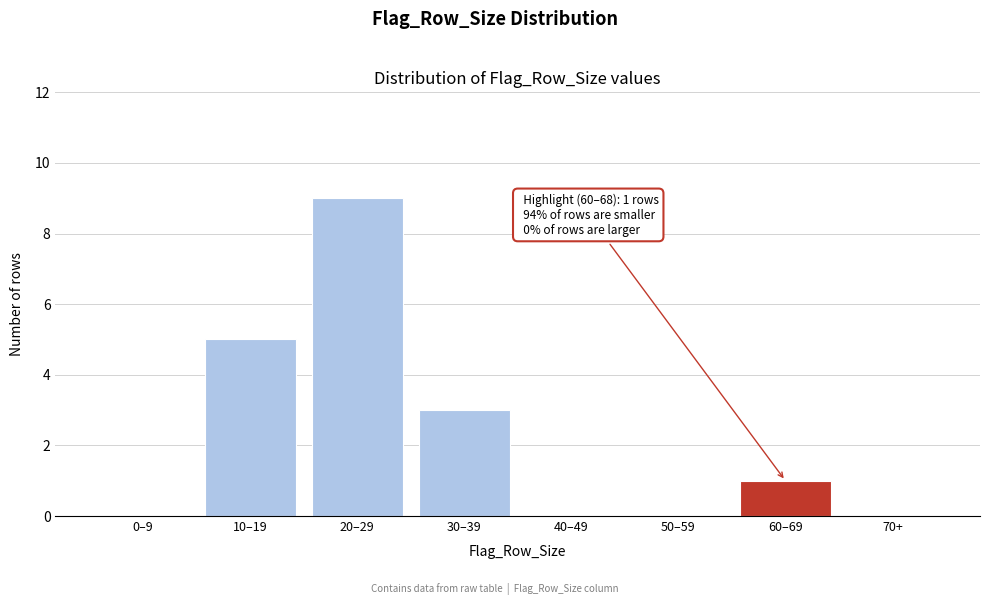

Reading left to right, what are all the values shown in this chart?

0–9=0	10–19=5	20–29=9	30–39=3	40–49=0	50–59=0	60–69=1	70+=0